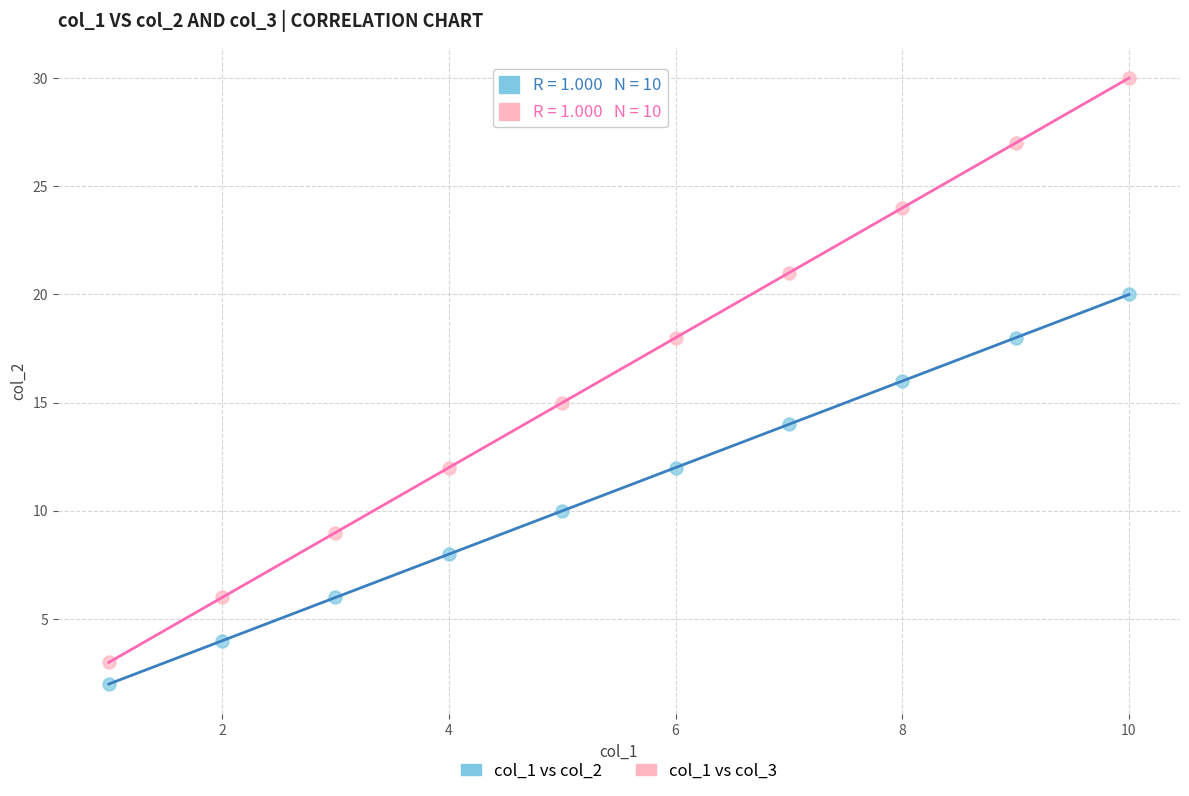

Which series has the largest Y range (max minus min)?

col_1 vs col_3